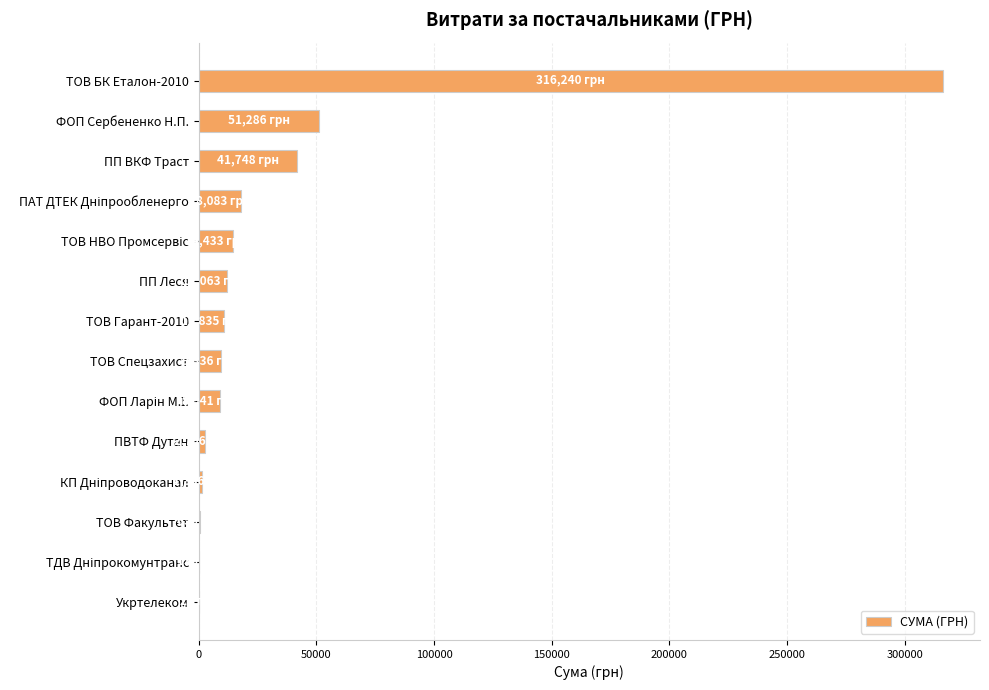

True or false: the data shows 9336.2 at ТОВ Спецзахист.

True